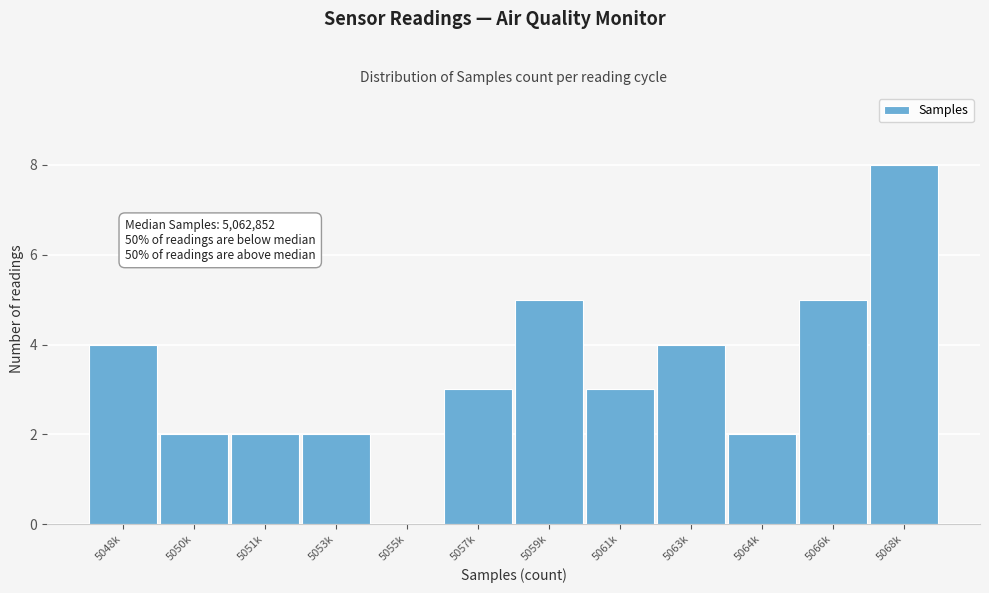

Reading right to left, transcribe all the data shown in this chart.

5068k=8	5066k=5	5064k=2	5063k=4	5061k=3	5059k=5	5057k=3	5055k=0	5053k=2	5051k=2	5050k=2	5048k=4